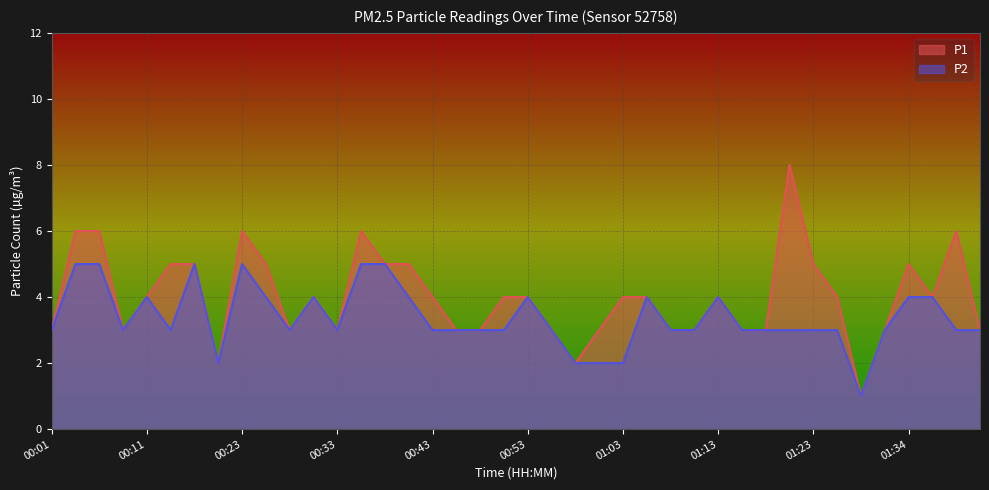

Does the chart display data point markers on the line(s)?

No